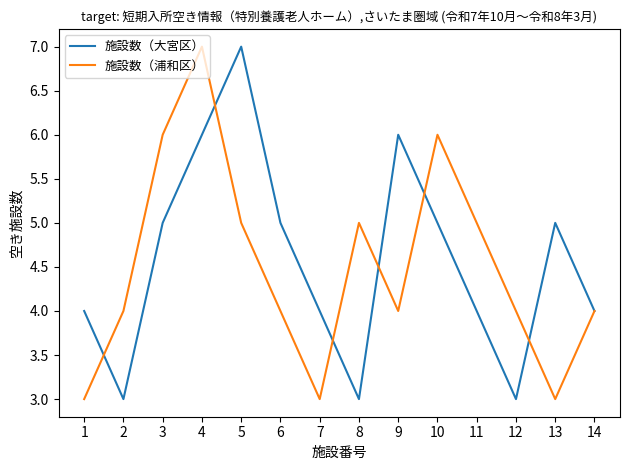

Read the 施設数（浦和区） value at 2.

4